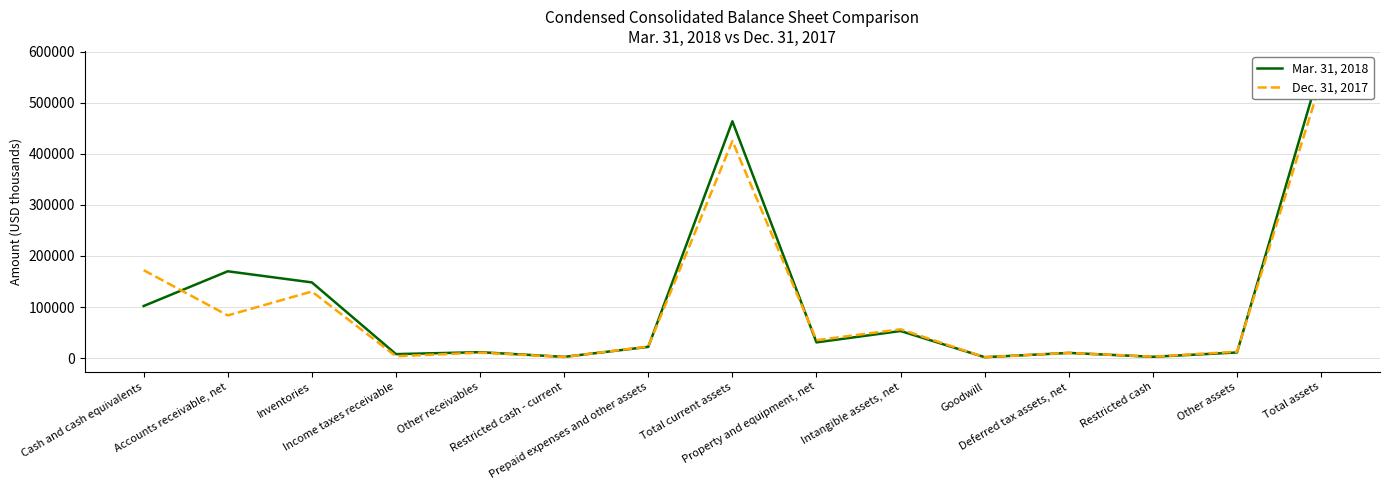

At which category does the chart reach its peak across all series?

Total assets